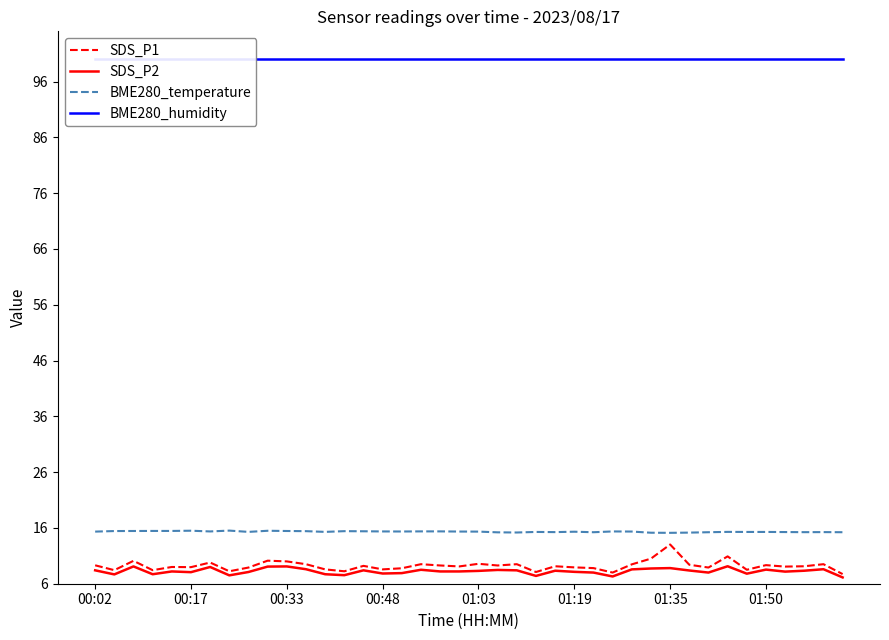

How many interior local valleys does the SDS_P2 series have?

11